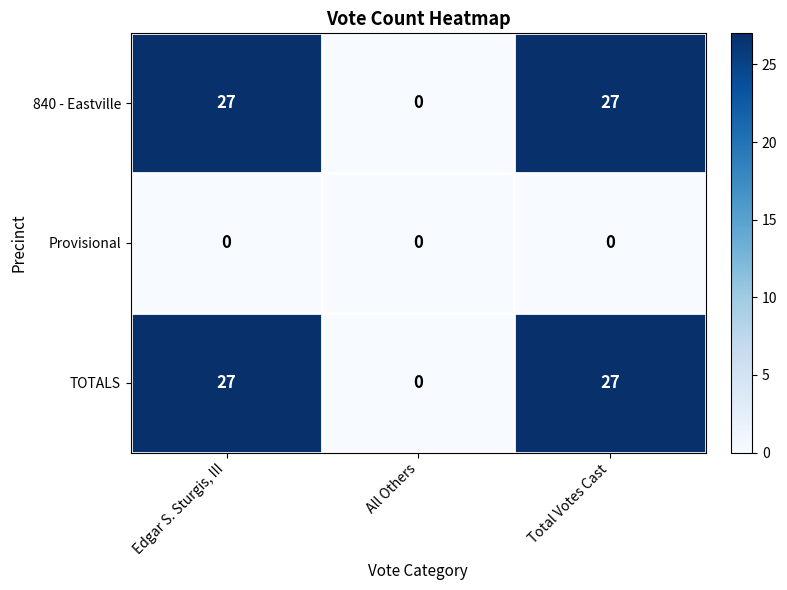

The value of Provisional at Edgar S. Sturgis, III is 0. True or false?

True